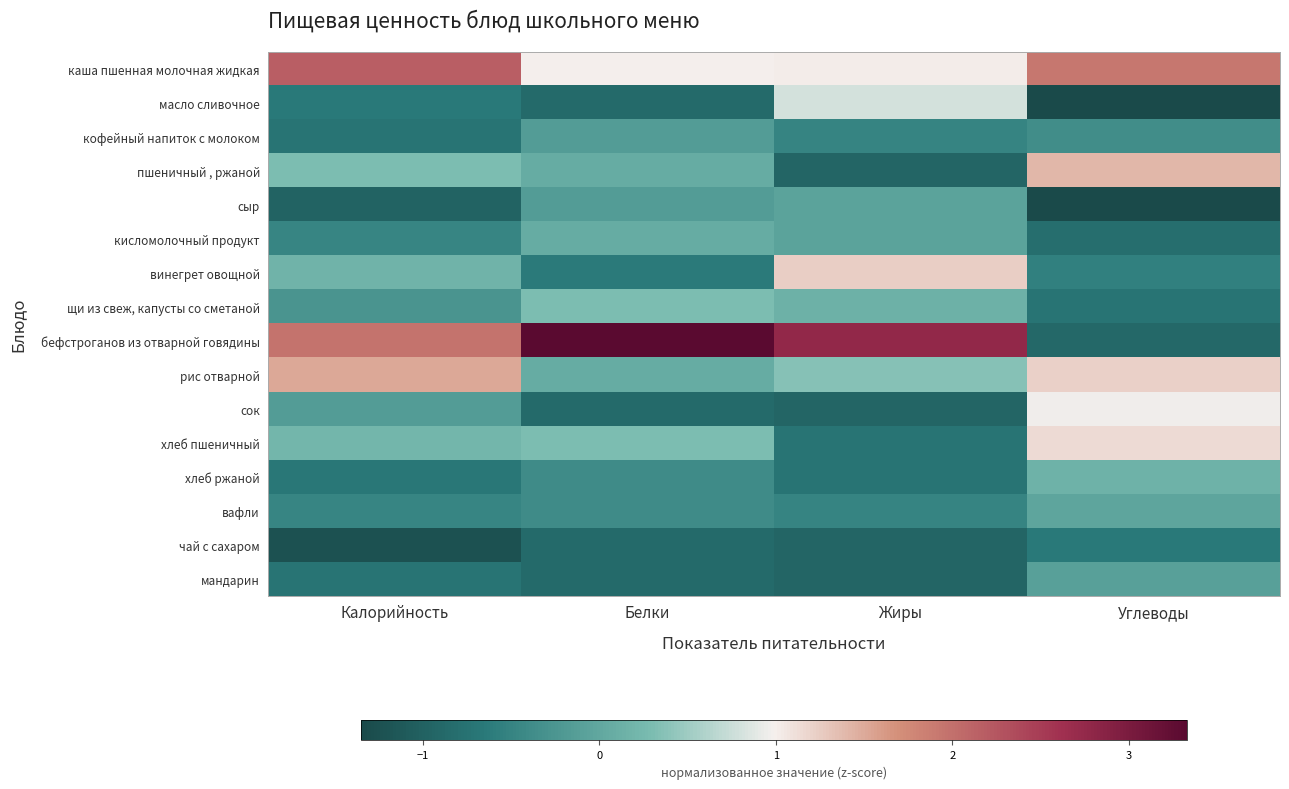

Reading left to right, extract all data points from this chart.

каша пшенная молочная жидкая: Калорийность=2.2	Белки=1.0	Жиры=1.0	Углеводы=1.9
масло сливочное: Калорийность=-0.6	Белки=-0.9	Жиры=0.8	Углеводы=-1.3
кофейный напиток с молоком: Калорийность=-0.7	Белки=-0.2	Жиры=-0.5	Углеводы=-0.4
пшеничный , ржаной: Калорийность=0.3	Белки=0.1	Жиры=-0.9	Углеводы=1.4
сыр: Калорийность=-1.0	Белки=-0.2	Жиры=-0.1	Углеводы=-1.3
кисломолочный продукт: Калорийность=-0.5	Белки=0.1	Жиры=-0.1	Углеводы=-0.8
винегрет овощной: Калорийность=0.2	Белки=-0.6	Жиры=1.2	Углеводы=-0.5
щи из свеж, капусты со сметаной: Калорийность=-0.3	Белки=0.3	Жиры=0.1	Углеводы=-0.7
бефстроганов из отварной говядины: Калорийность=2.0	Белки=3.3	Жиры=2.8	Углеводы=-0.9
рис отварной: Калорийность=1.5	Белки=0.1	Жиры=0.4	Углеводы=1.2
сок: Калорийность=-0.2	Белки=-0.9	Жиры=-0.9	Углеводы=1.0
хлеб пшеничный: Калорийность=0.2	Белки=0.3	Жиры=-0.7	Углеводы=1.1
хлеб ржаной: Калорийность=-0.7	Белки=-0.4	Жиры=-0.7	Углеводы=0.2
вафли: Калорийность=-0.5	Белки=-0.4	Жиры=-0.5	Углеводы=-0.0
чай с сахаром: Калорийность=-1.2	Белки=-0.9	Жиры=-0.9	Углеводы=-0.6
мандарин: Калорийность=-0.7	Белки=-0.9	Жиры=-0.9	Углеводы=-0.1